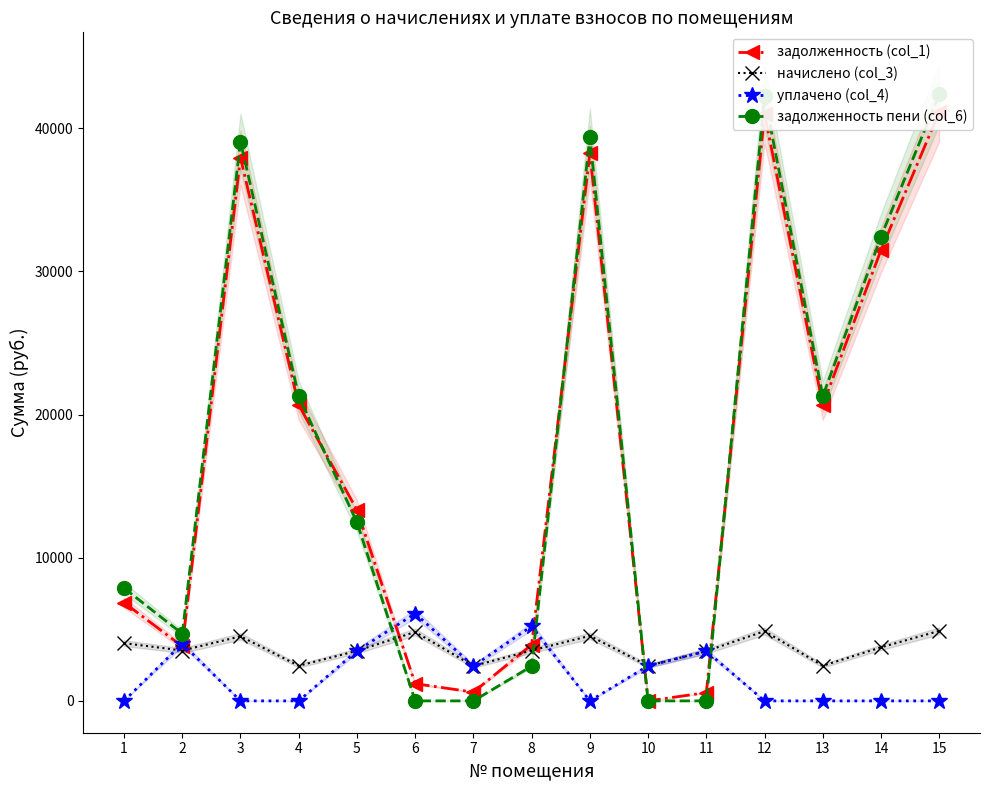

What is the difference between the highest and lowest values at 4?

21277.1